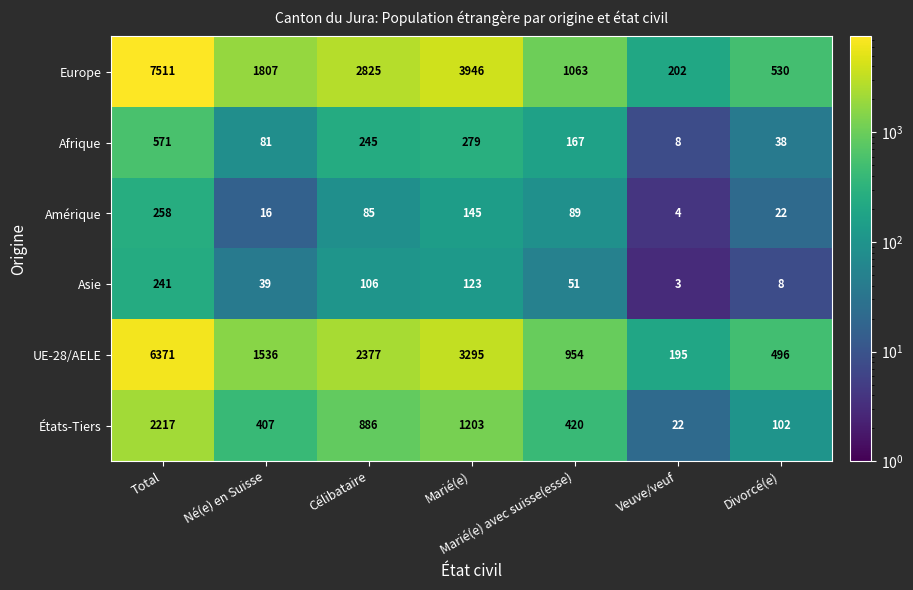

Which series has the largest total across all categories?

Europe